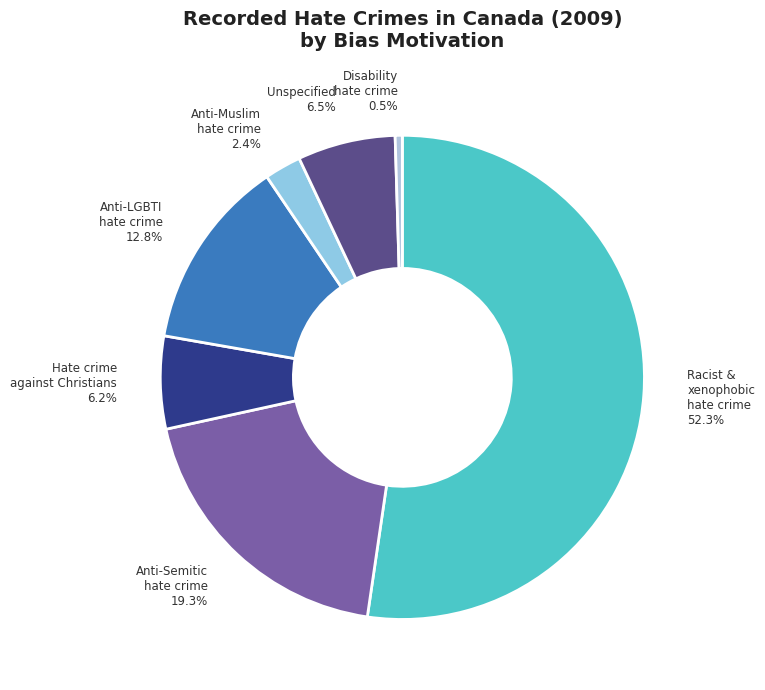

Count the number of slices in the pie.

7